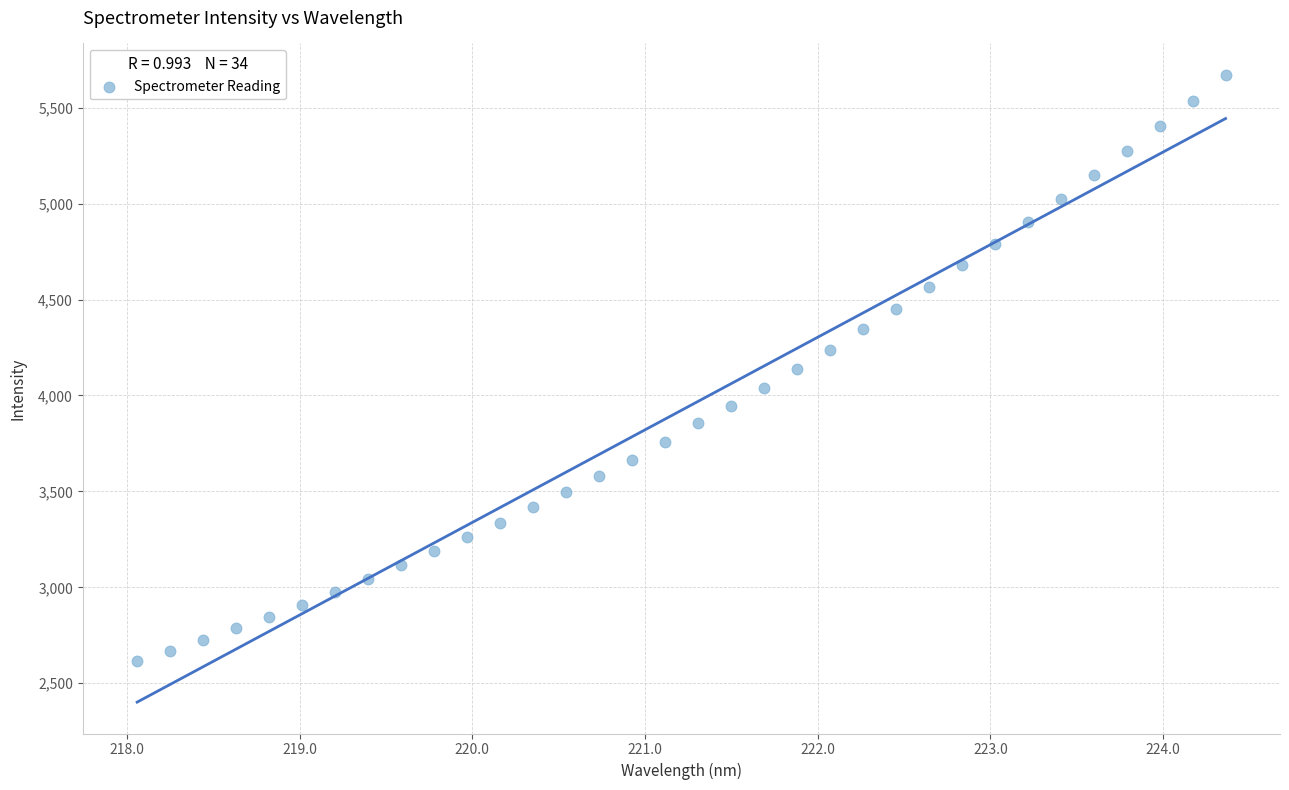

What is the range of X values (max minus min)?

6.3